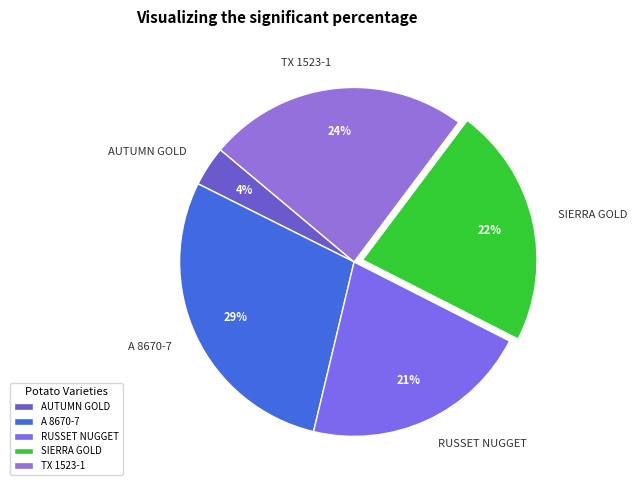

Is the sum of A 8670-7 and AUTUMN GOLD greater than half?

No